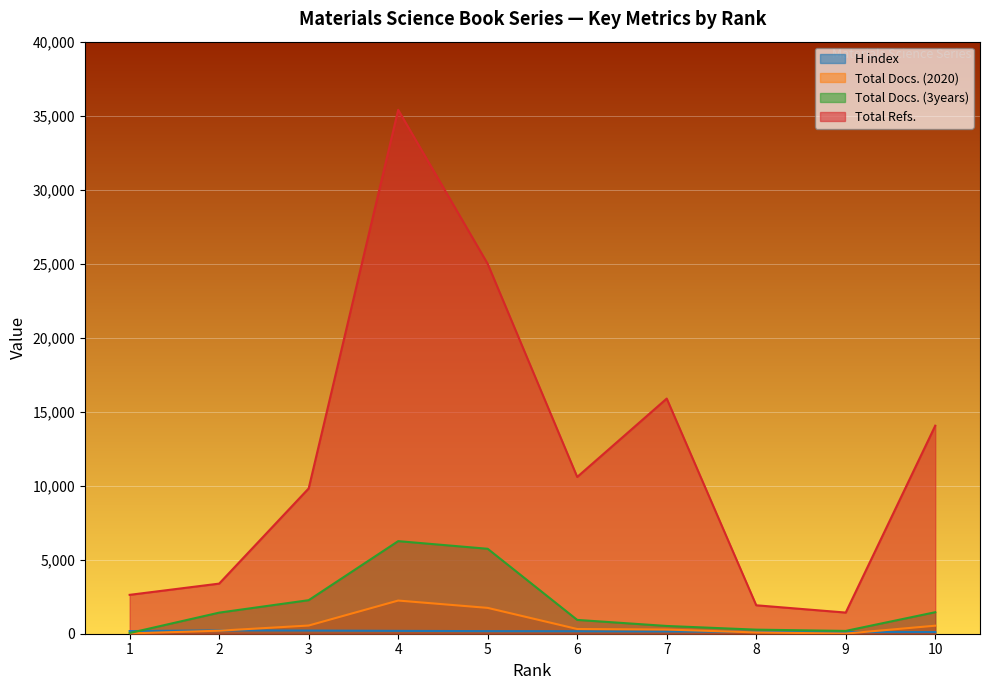

Rank the categories by H index value from lowest to highest.

10, 9, 8, 7, 6, 5, 1, 4, 3, 2